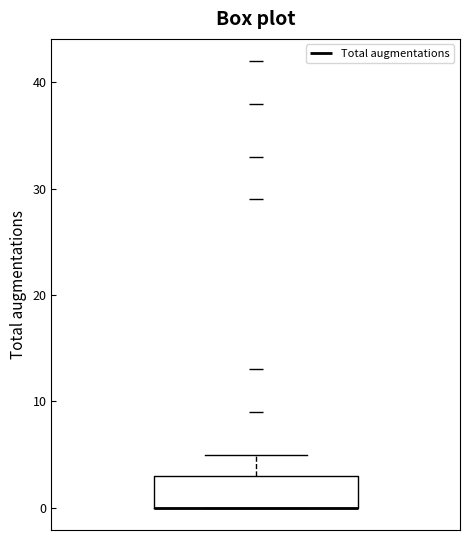

Read this box plot against the y-axis: the position of the median line, the range covered by the box, and the ends of both whiskers. The values are not printed on the chart, so give them approximately, as read against the axis.

median 0 (drawn on the box's lower edge), box 0 to 3, whiskers 0 to 5